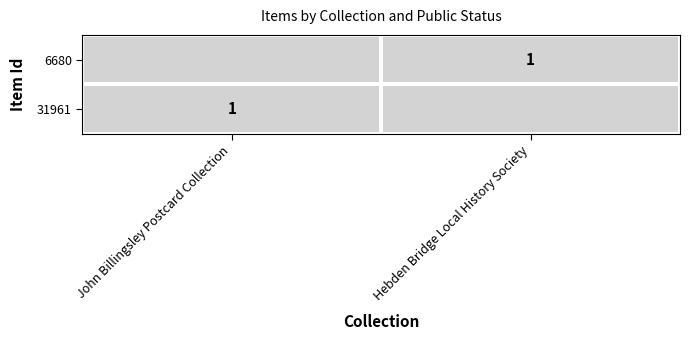

How many Hebden Bridge Local History Society values are between 0 and 1?

2